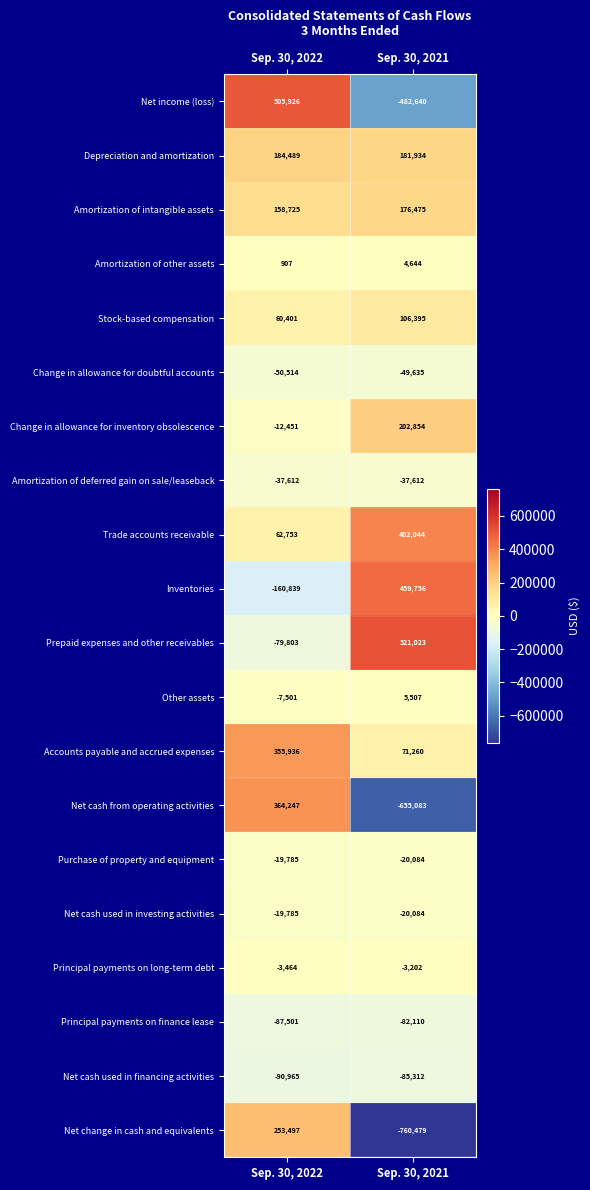

Which series changed the most between Sep. 30, 2022 and Sep. 30, 2021?

Net cash from operating activities